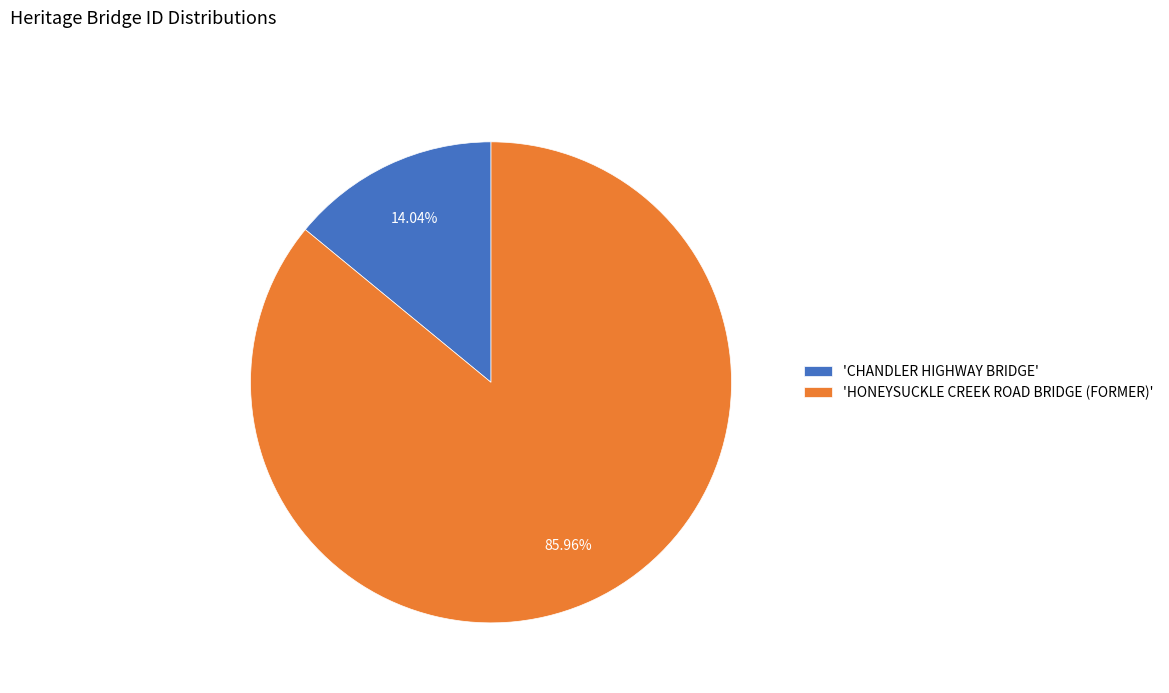

What is the largest slice in the pie chart?

'HONEYSUCKLE CREEK ROAD BRIDGE (FORMER)'